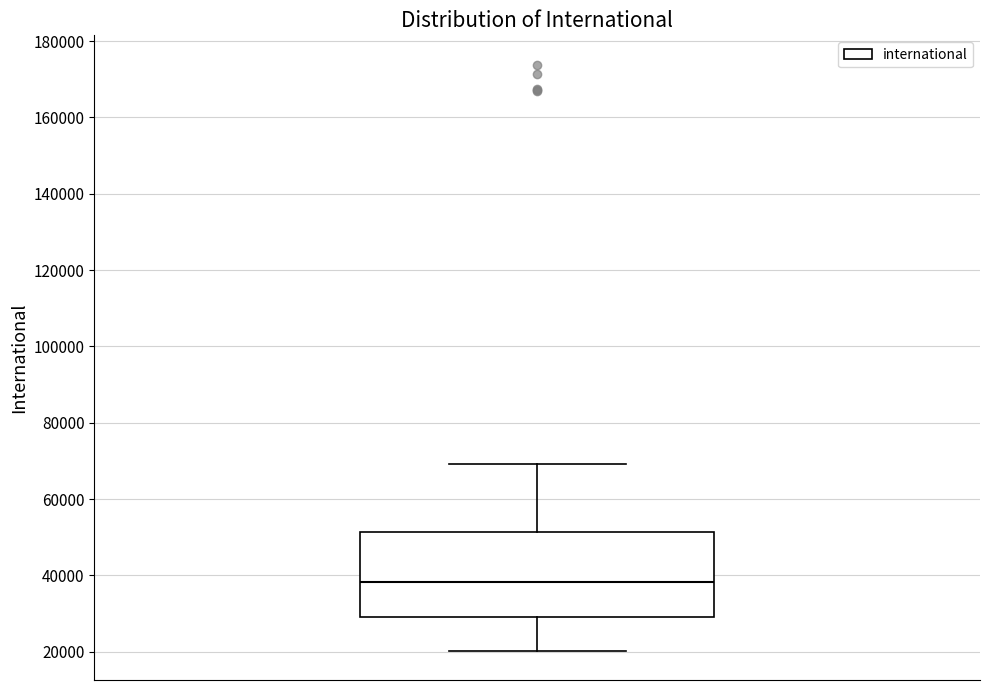

Where does the median line of the box sit on the y-axis? The values are not printed on the chart, so give them approximately, as read against the axis.

38000